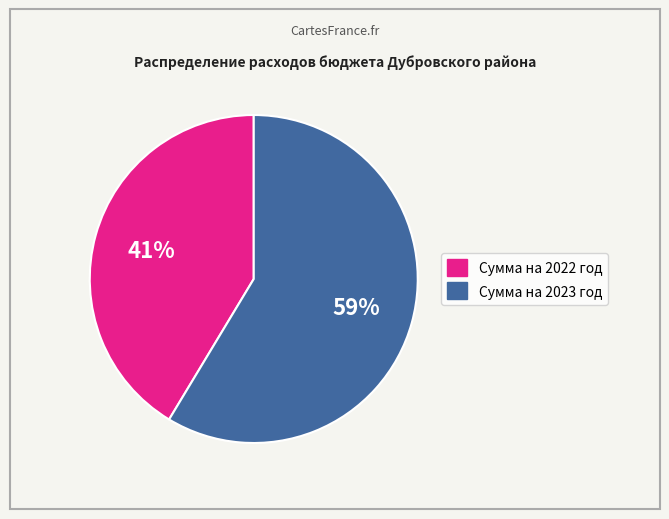

Do Сумма на 2022 год and Сумма на 2023 год together represent more than half of the pie?

Yes